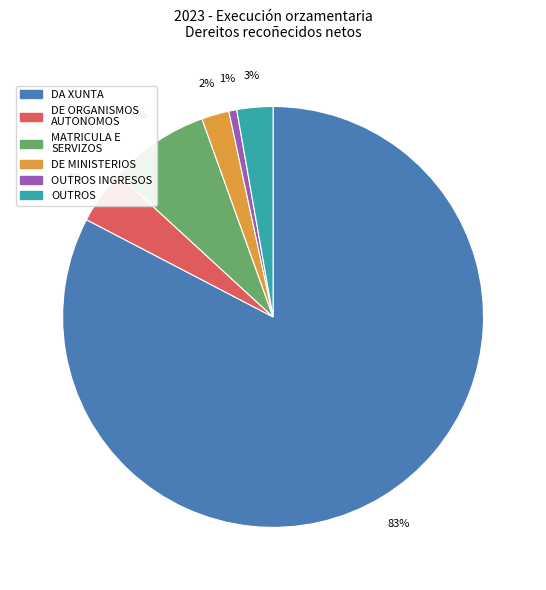

To the nearest percent, what is the average slice percentage?

17%